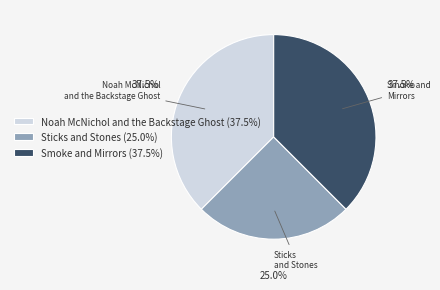

What percentage do Sticks and Stones and Smoke and Mirrors together represent?

62.5%